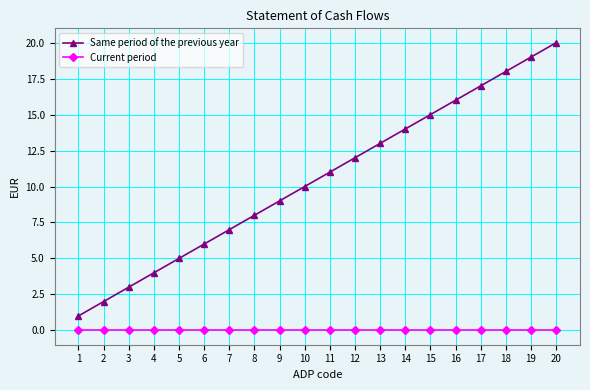

What is the total value across all series at 2?

2